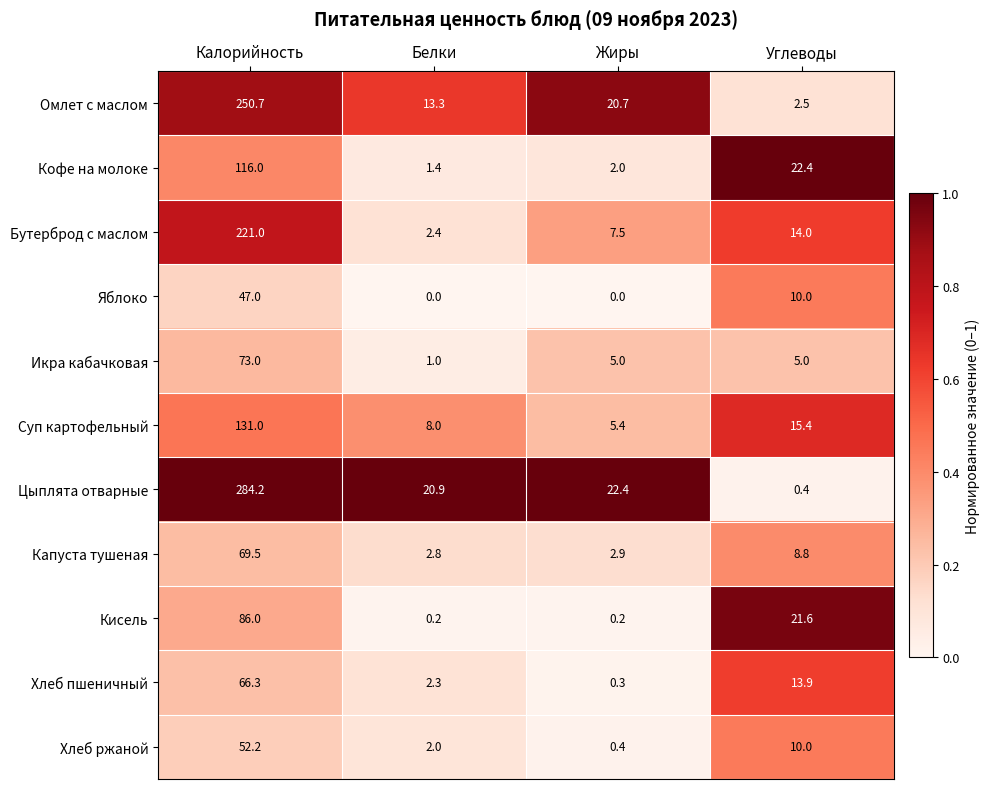

What is the sum of the Хлеб ржаной values at Жиры and Углеводы?

10.4